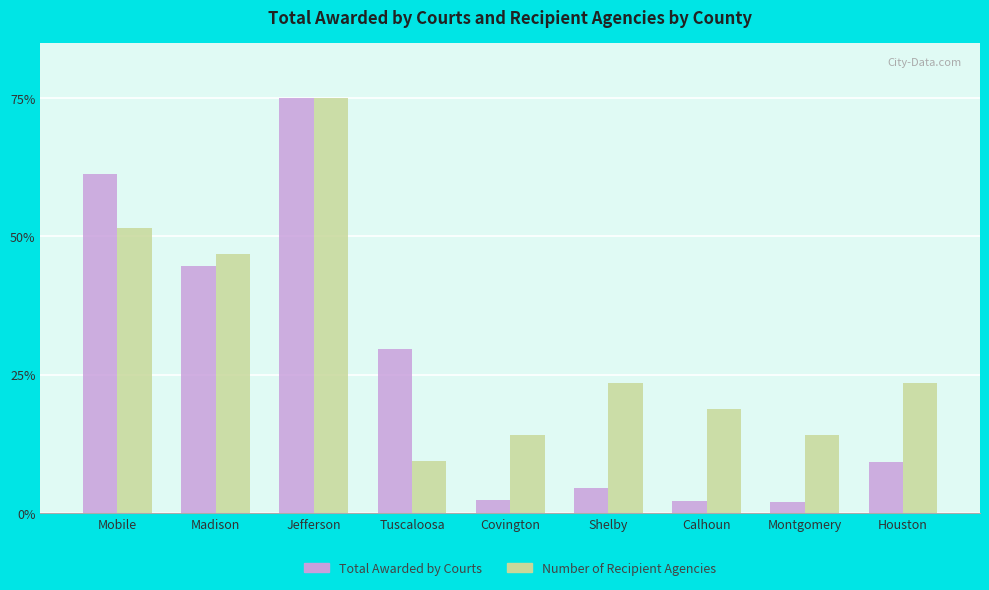

At which category is the sum across all series the highest?

Jefferson